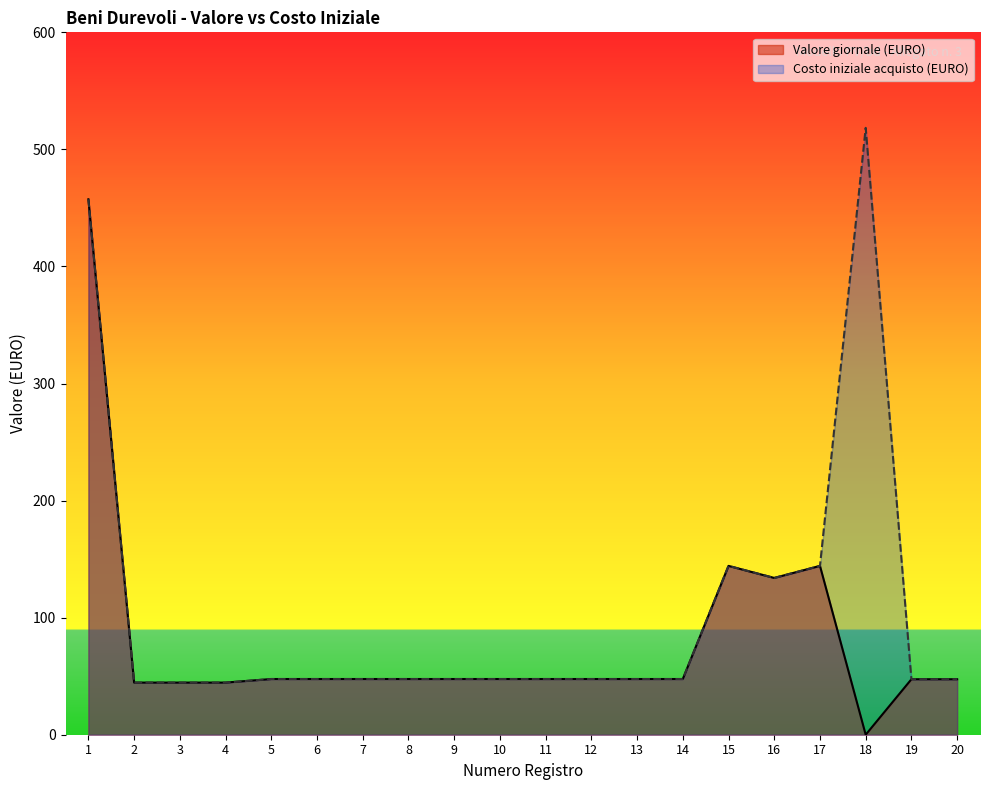

Read the Costo iniziale acquisto (EURO) value at 6.

47.6